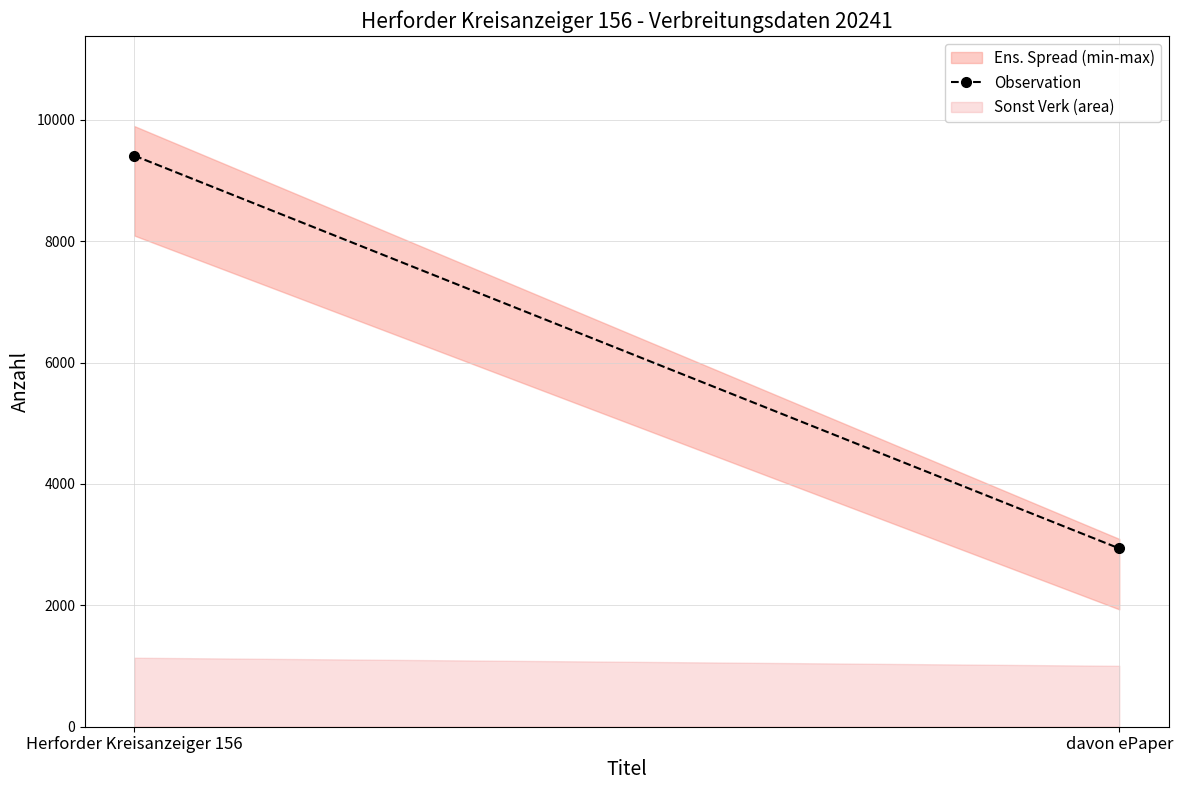

Where is the data nearest to the value 6174?

davon ePaper